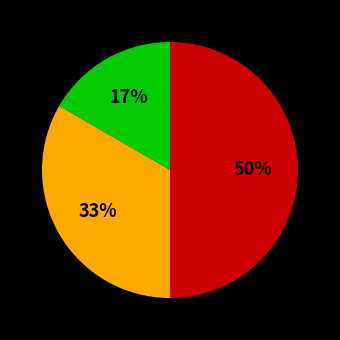

To the nearest percent, what is the average slice percentage?

33%